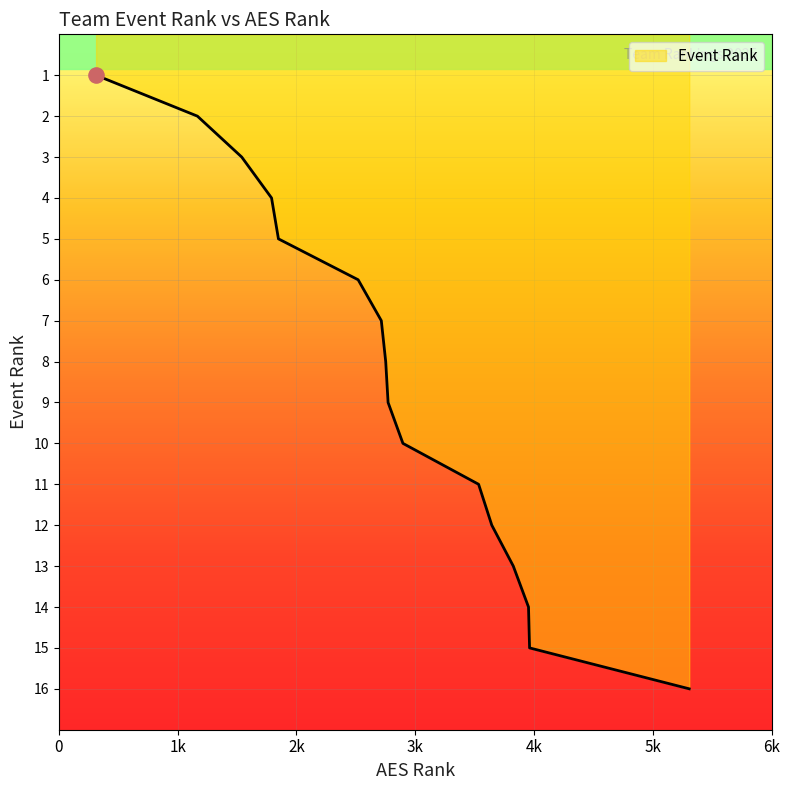

What is the greatest value displayed?

16